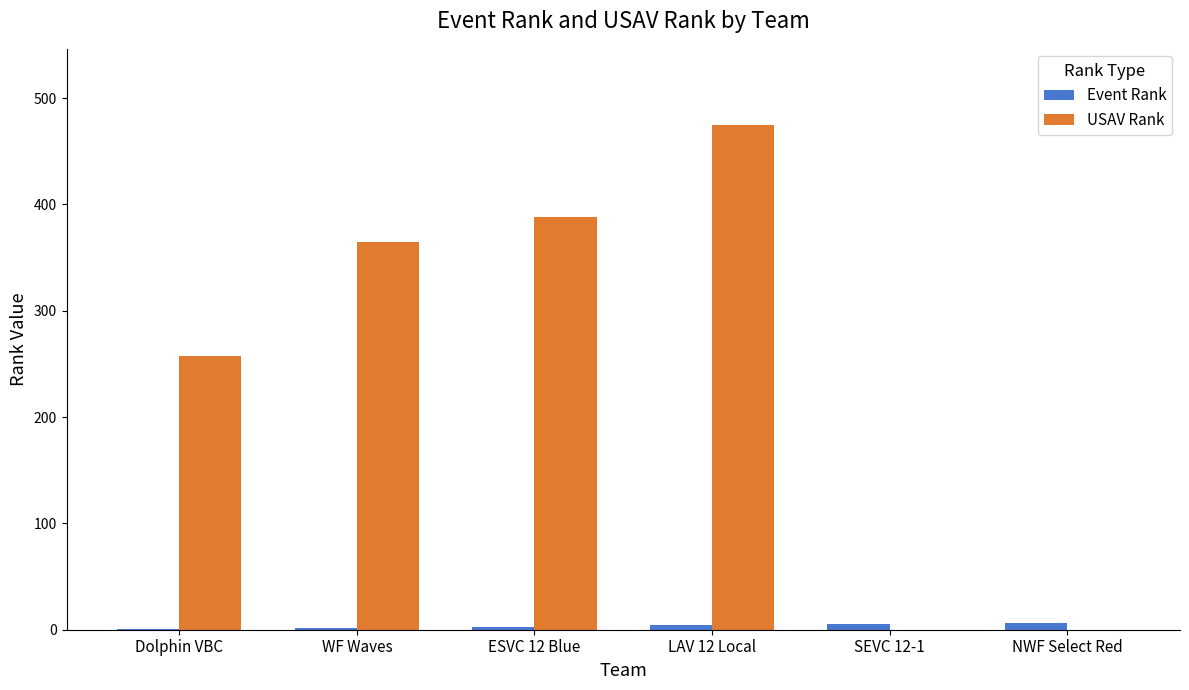

At which category is the sum across all series the highest?

LAV 12 Local